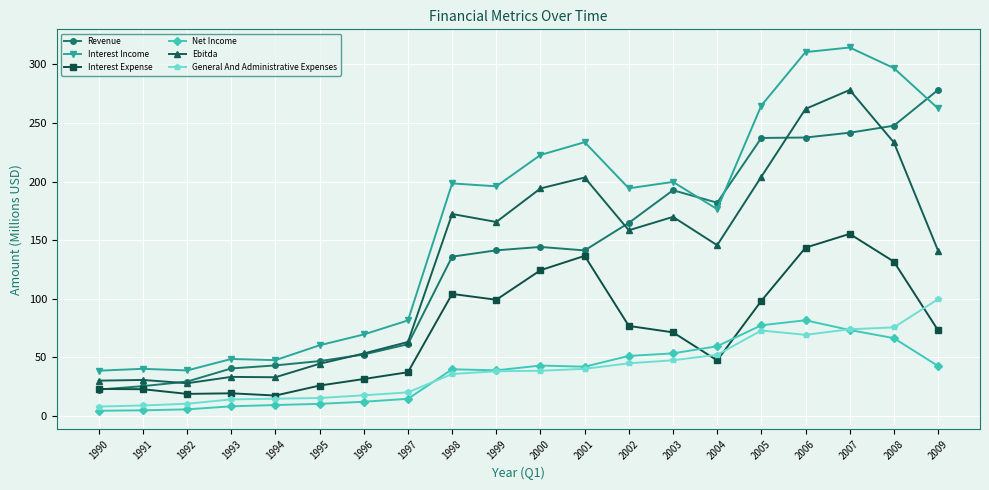

True or false: Revenue has more than 1 points higher than both neighbors.

True